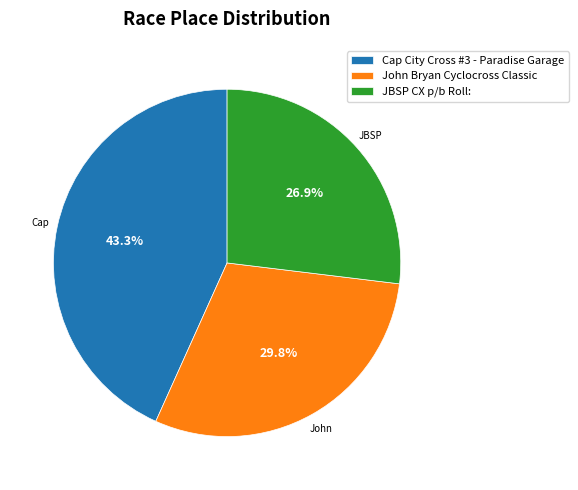

The Cap City Cross #3 - Paradise Garage slice represents 52% of the pie. True or false?

False